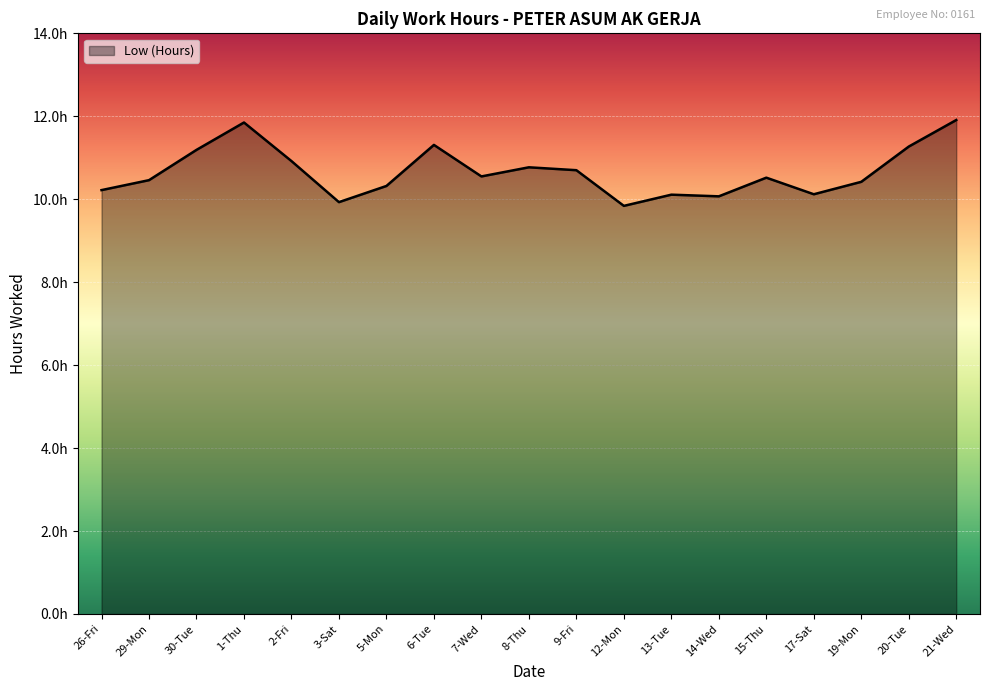

List the labels in order of value, smallest first.

12-Mon, 3-Sat, 14-Wed, 13-Tue, 17-Sat, 26-Fri, 5-Mon, 19-Mon, 29-Mon, 15-Thu, 7-Wed, 9-Fri, 8-Thu, 2-Fri, 30-Tue, 20-Tue, 6-Tue, 1-Thu, 21-Wed